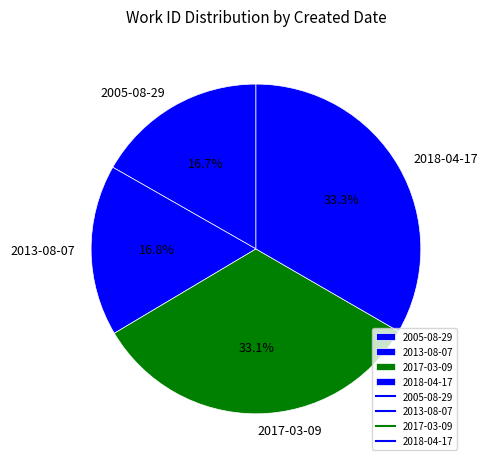

True or false: 2005-08-29 accounts for 5% of the total.

False